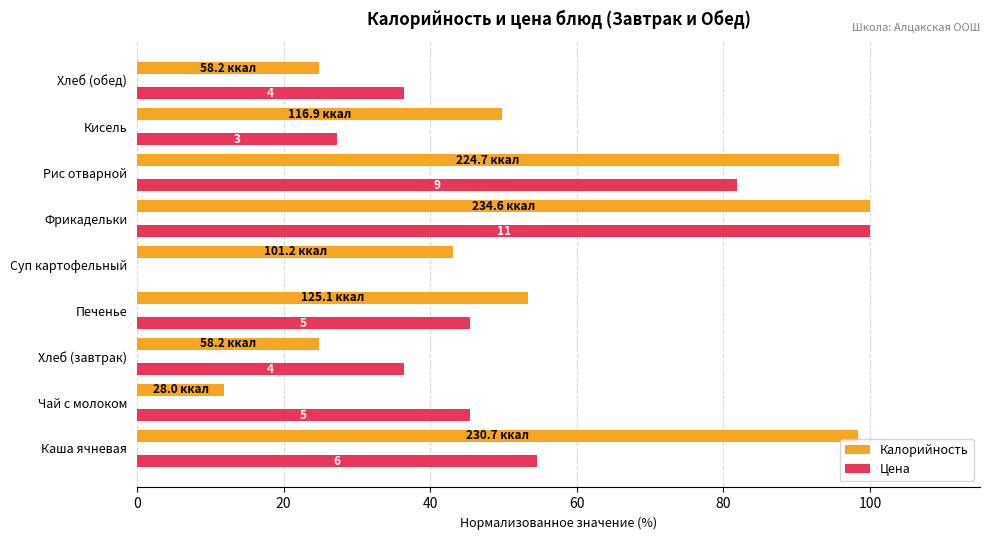

Which series changed the most between Суп картофельный and Рис отварной?

Цена